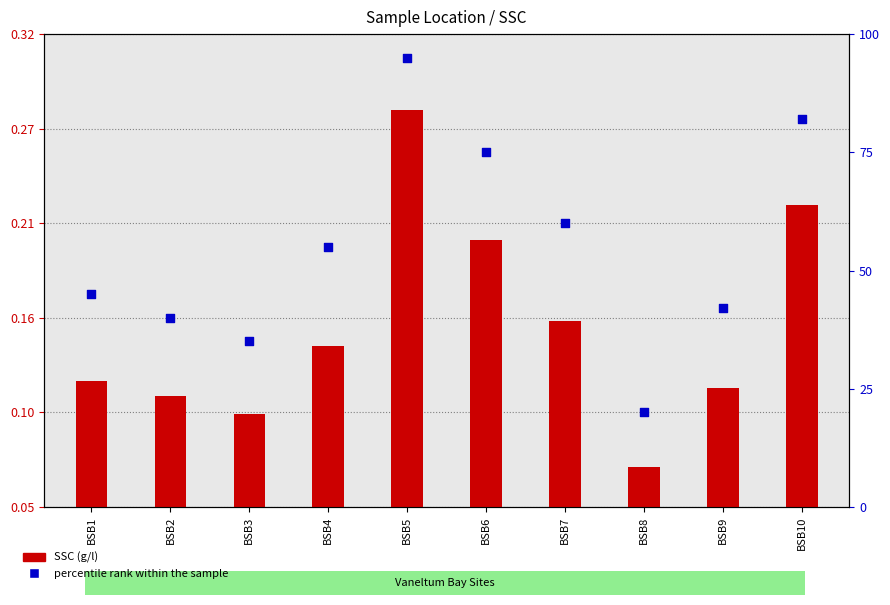

What is the total value across all series at BSB6?

75.2